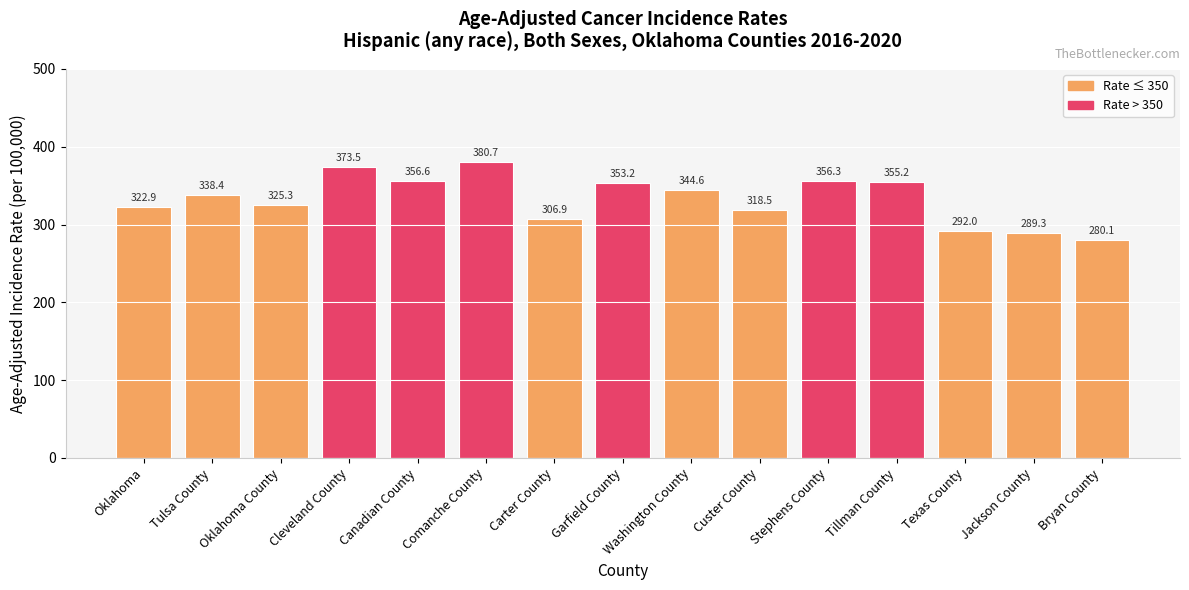

Are the bars horizontal?

No